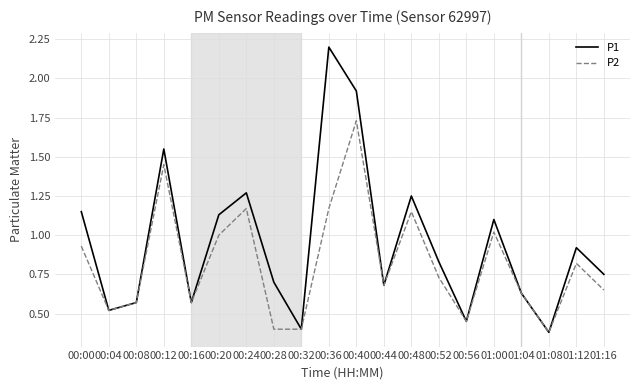

Which series changed the most between 00:00 and 00:16?

P1